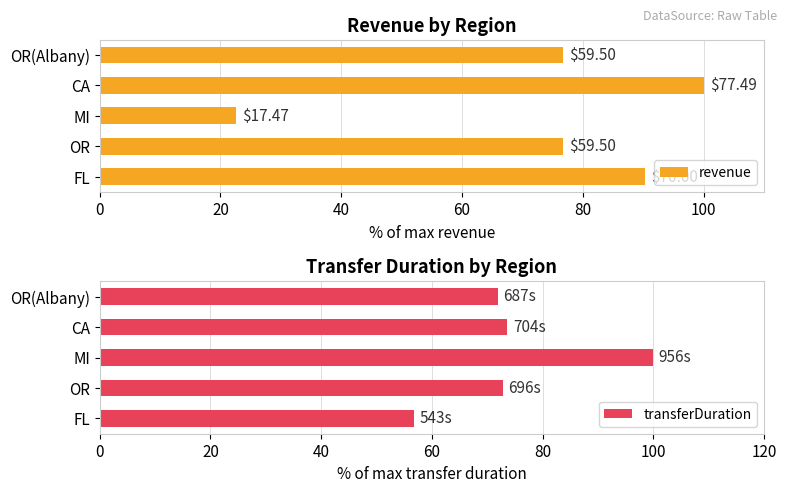

What is the value of the transferDuration bar at the 2nd from the left?

72.8